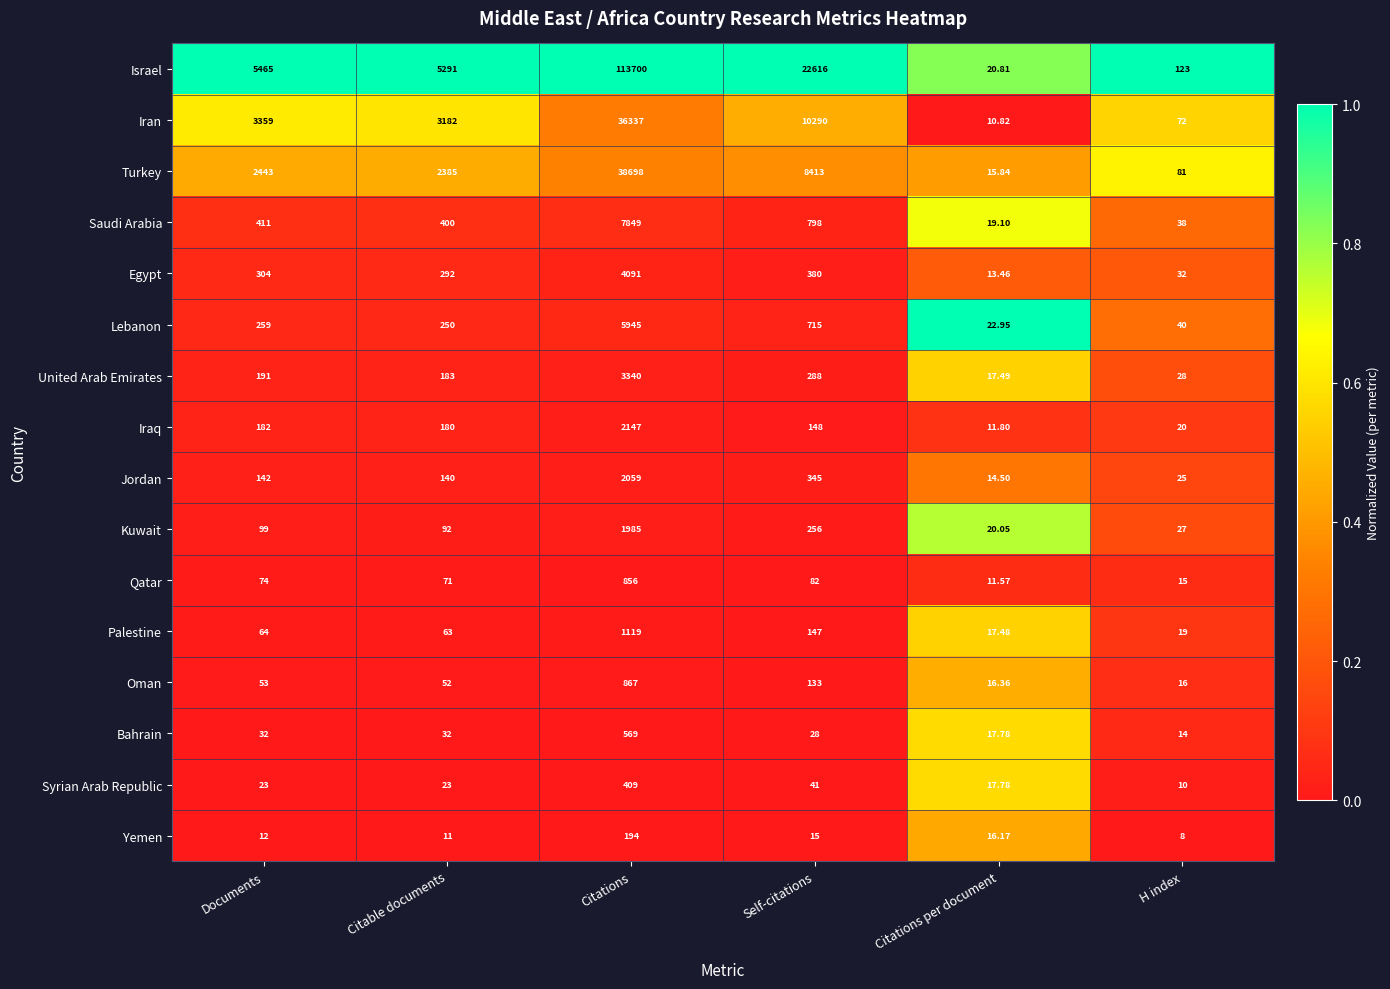

At which category is the sum across all series the highest?

Citations